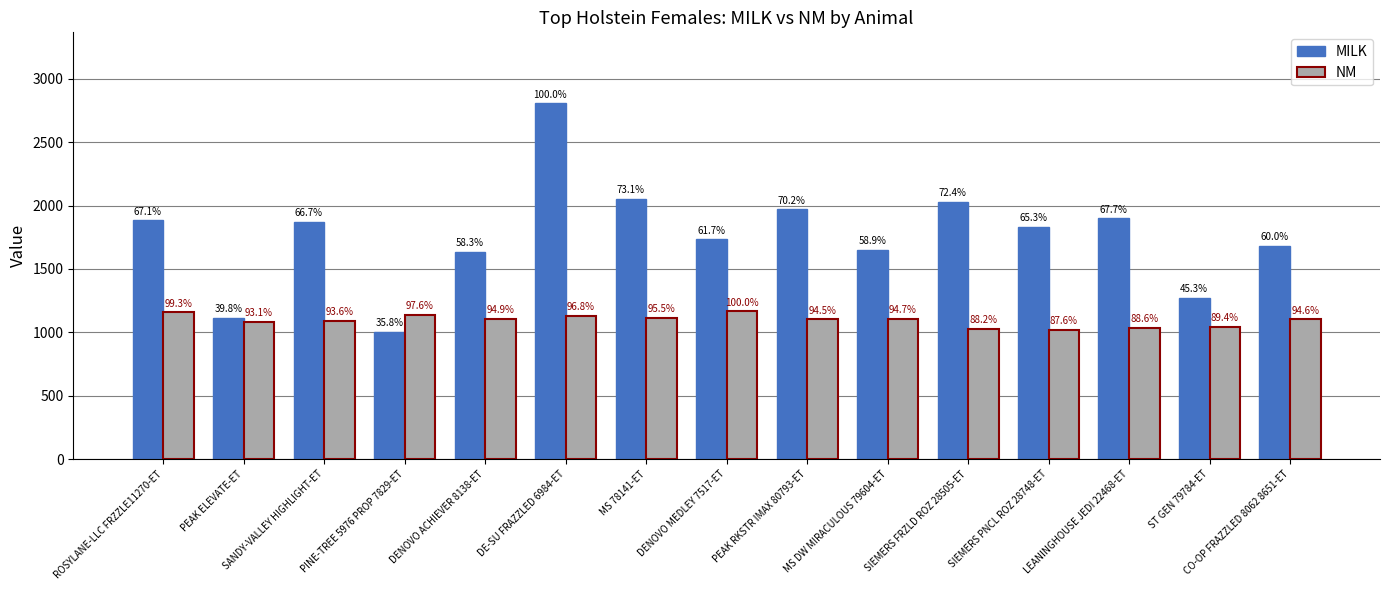

Which series has the largest range (max minus min)?

MILK